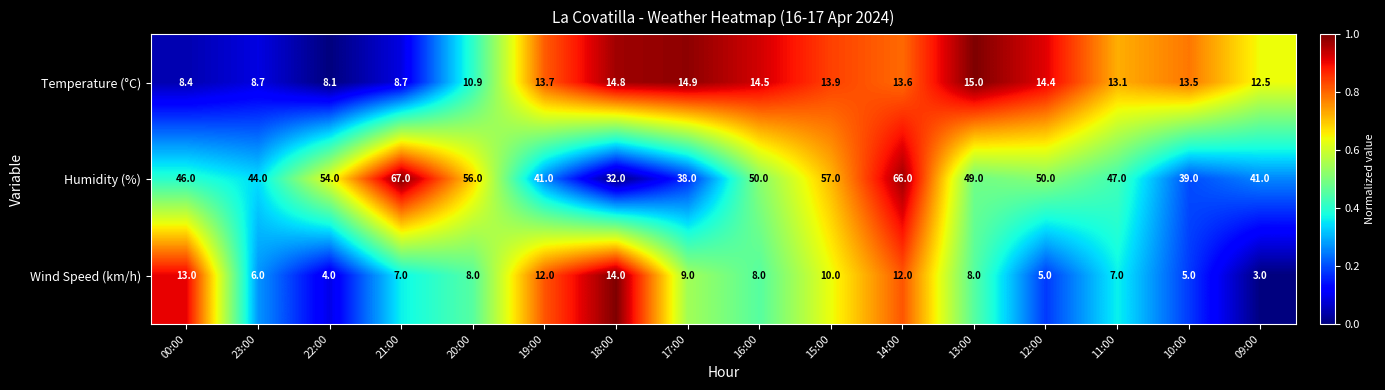

Which series has the largest range (max minus min)?

Humidity (%)